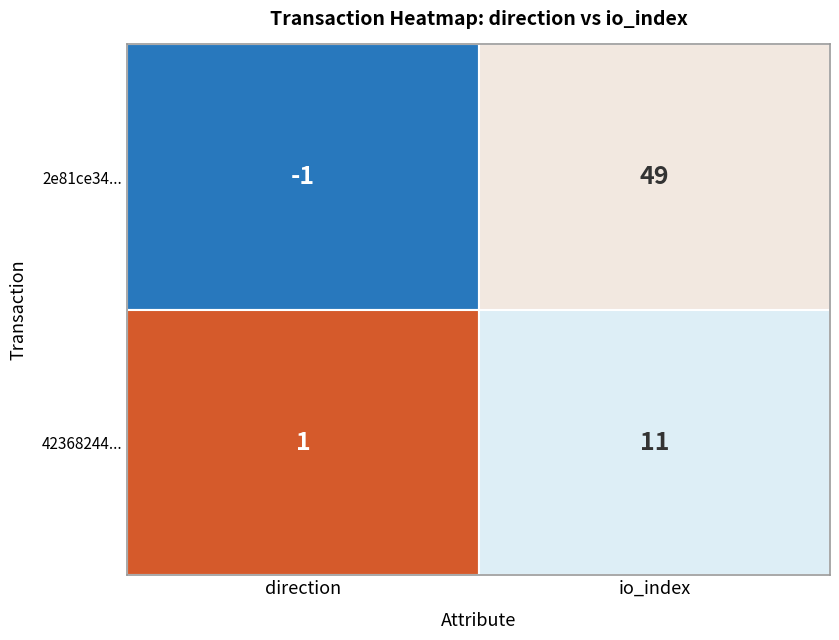

How many categories are shown in the chart?

2